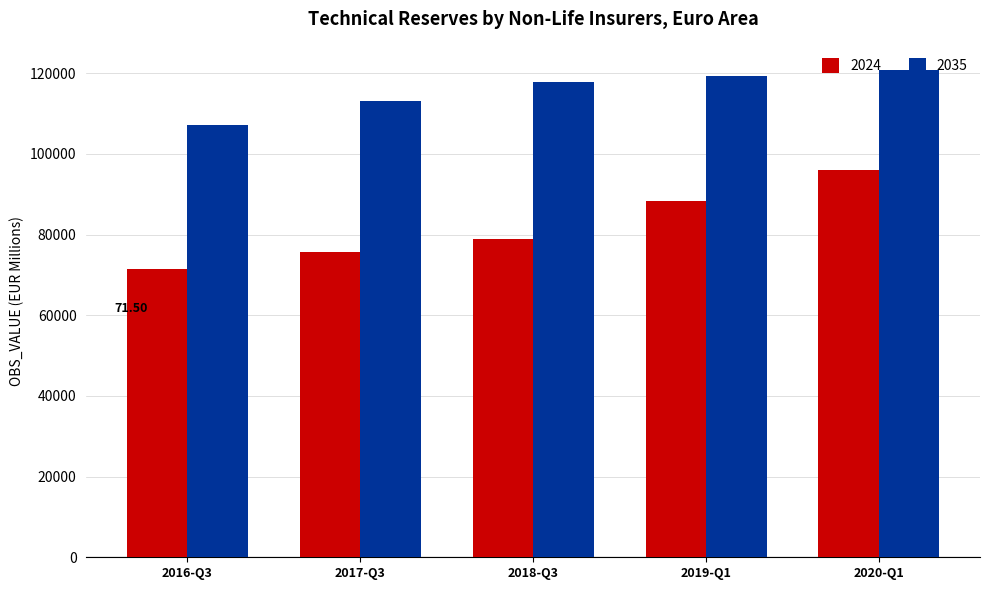

Is it true that 2035 equals 117878.1 at 2018-Q3?

True